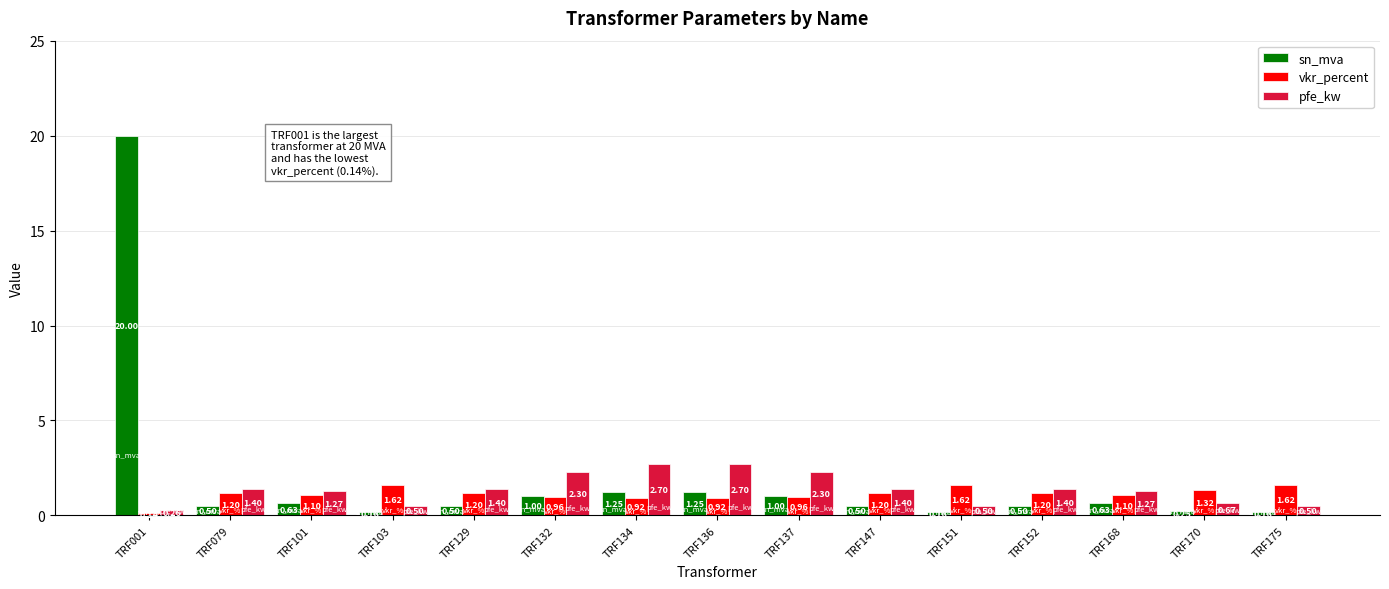

How many pfe_kw values are between 0 and 2?

11